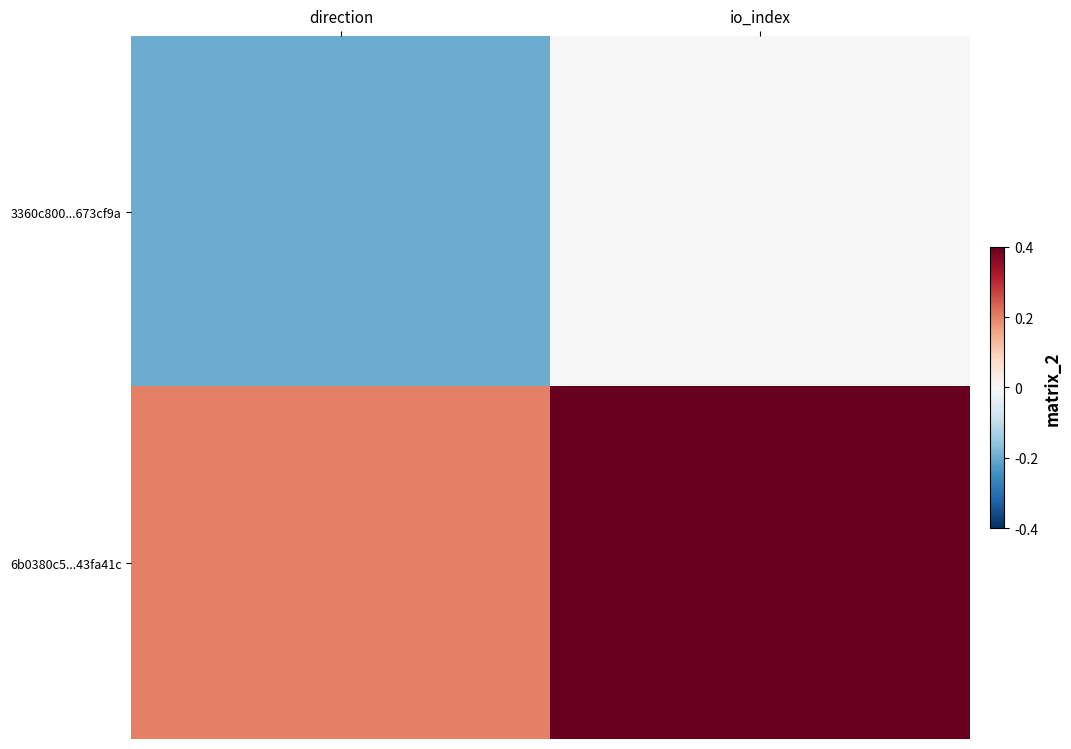

How many distinct data groups are displayed?

2